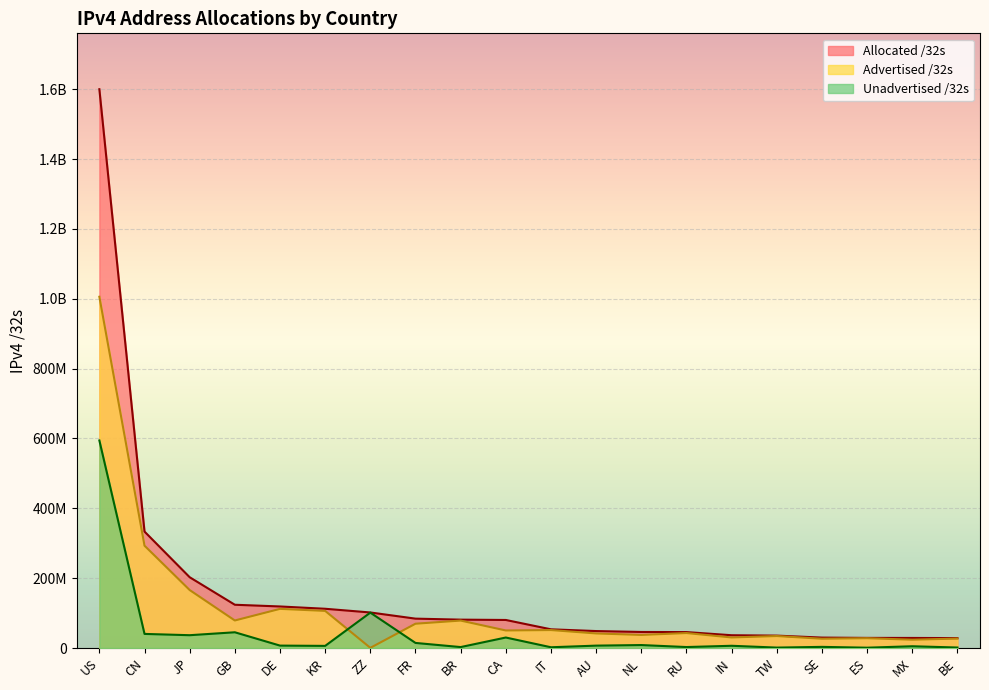

Is the value of Allocated /32s at BE greater than the value of Unadvertised /32s at US?

No